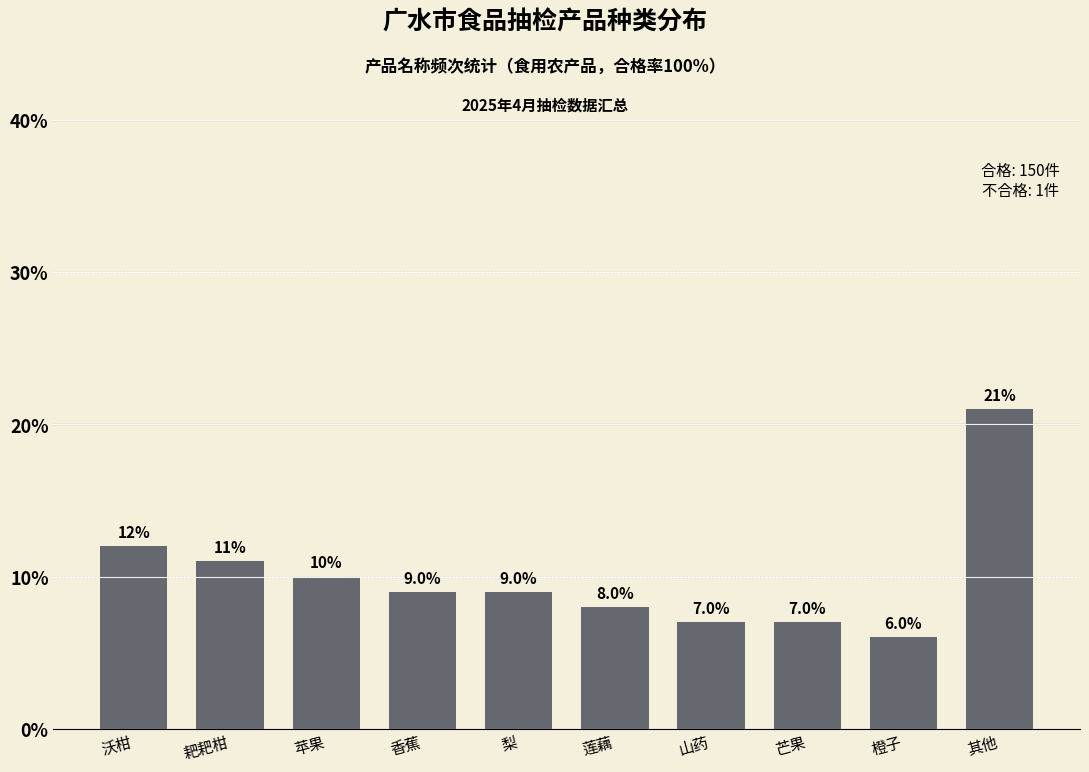

Reading left to right, list all the values displayed in this chart.

沃柑=12.0	耙耙柑=11.0	苹果=10.0	香蕉=9.0	梨=9.0	莲藕=8.0	山药=7.0	芒果=7.0	橙子=6.0	其他=21.0